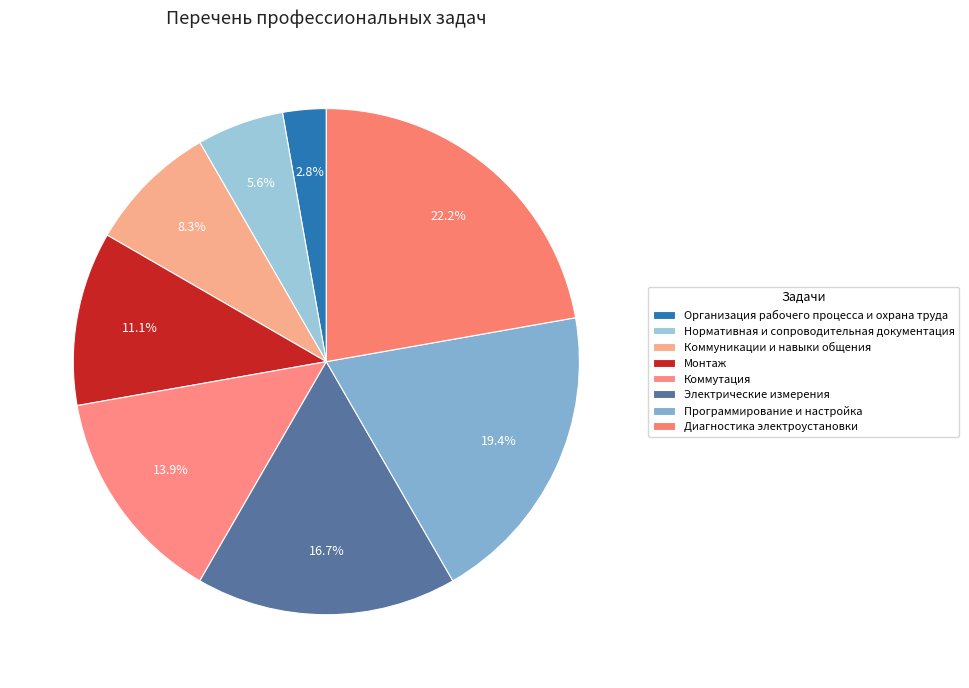

Which slice is the smallest?

Организация рабочего процесса и охрана труда